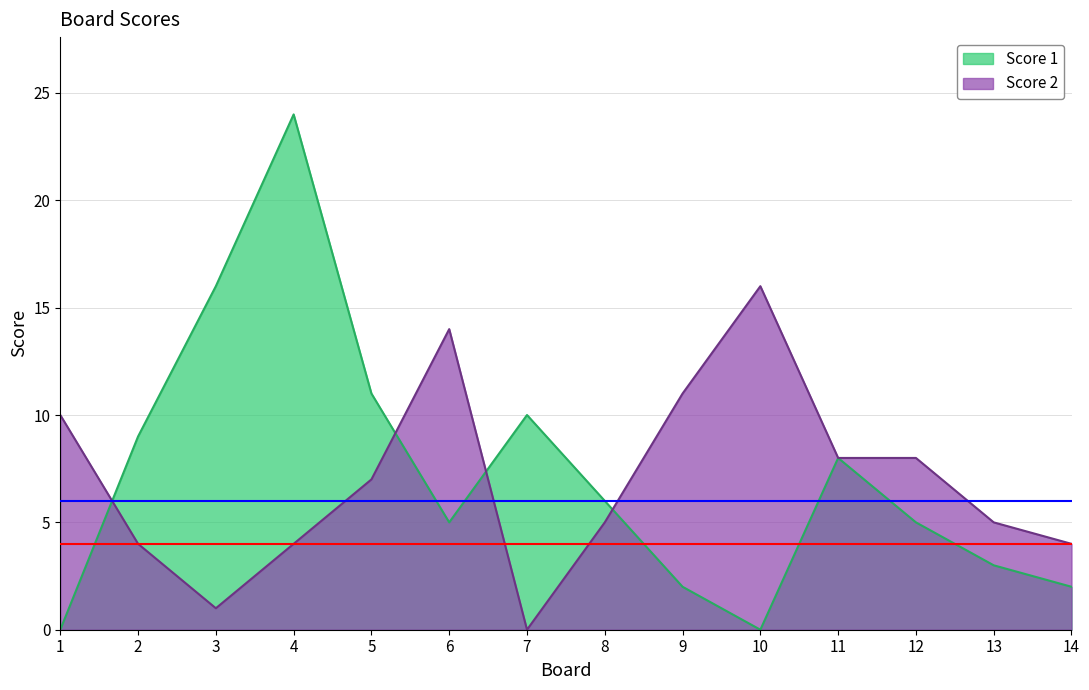

Which category has the lowest value in the Score 2 series?

7